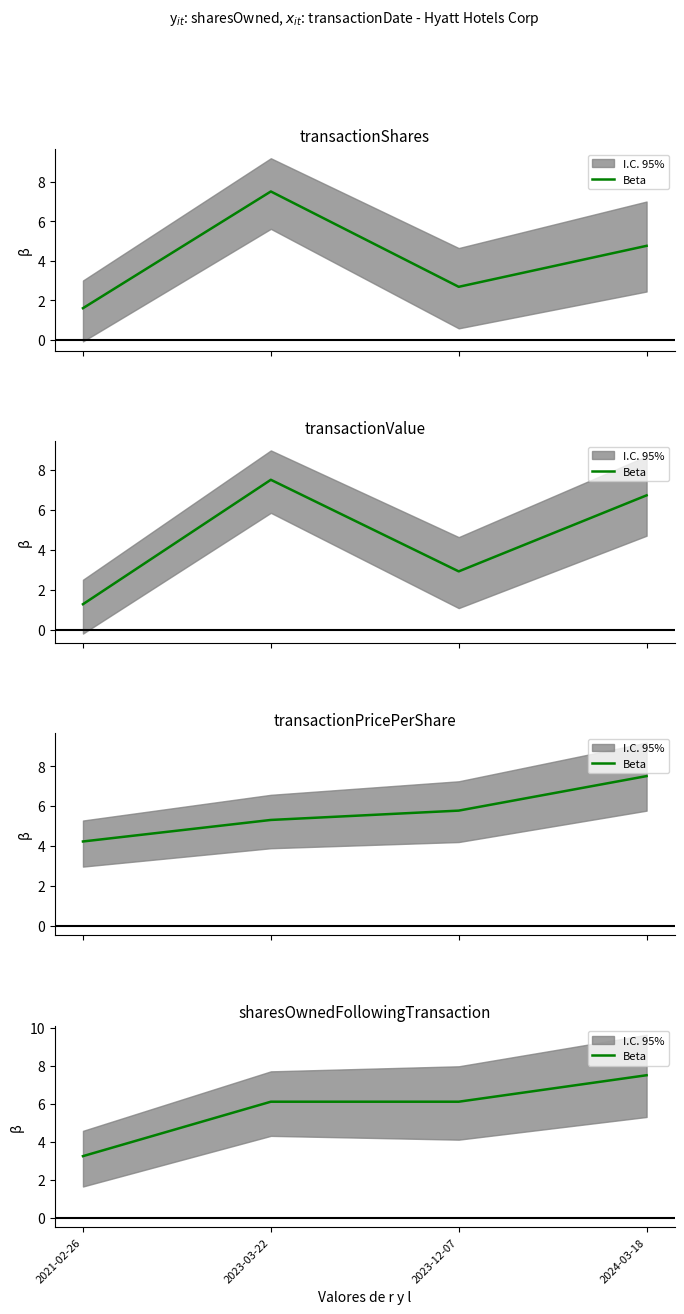

Which category has the lowest value across all series?

2021-02-26